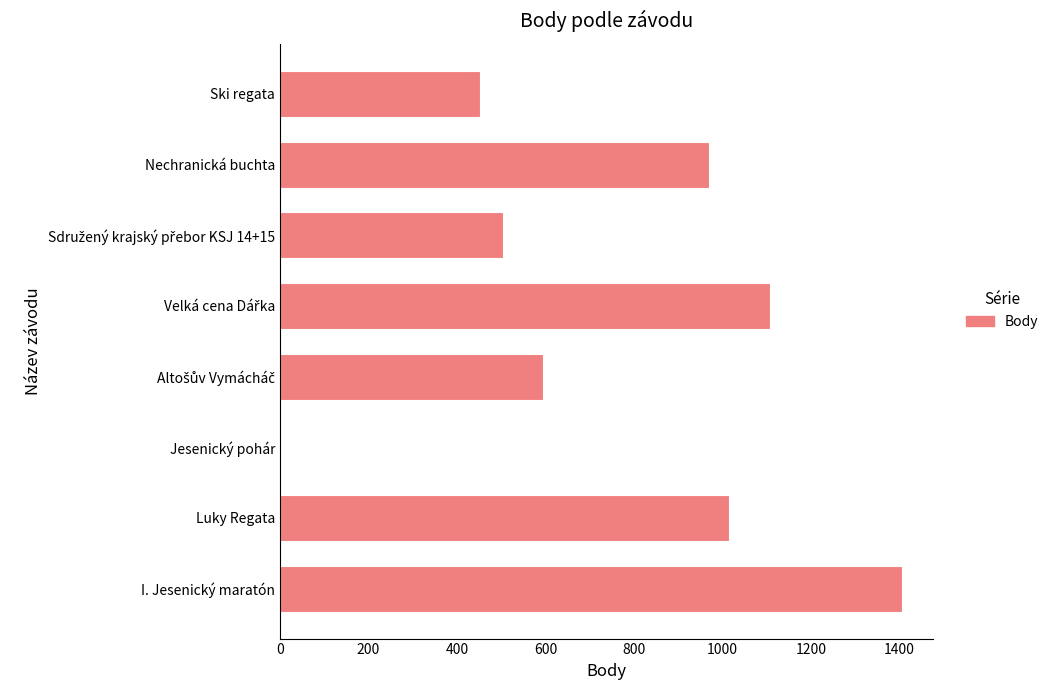

True or false: the data shows 453 at Ski regata.

True